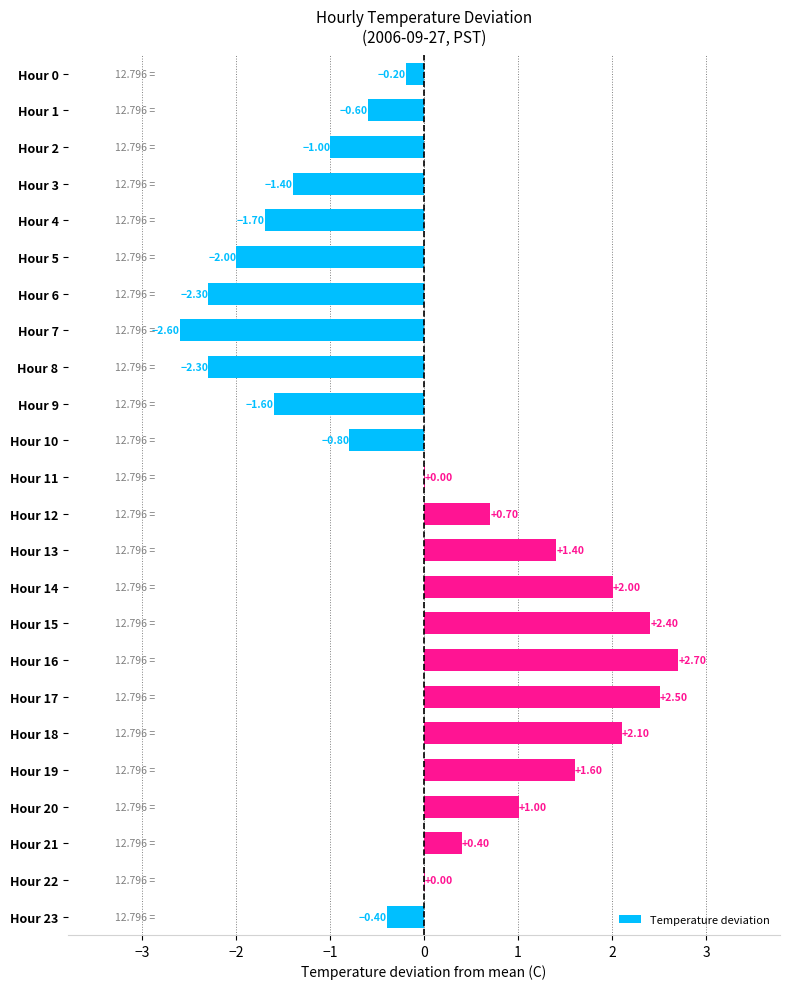

What is the sum of the values at Hour 11 and Hour 6?

-2.3